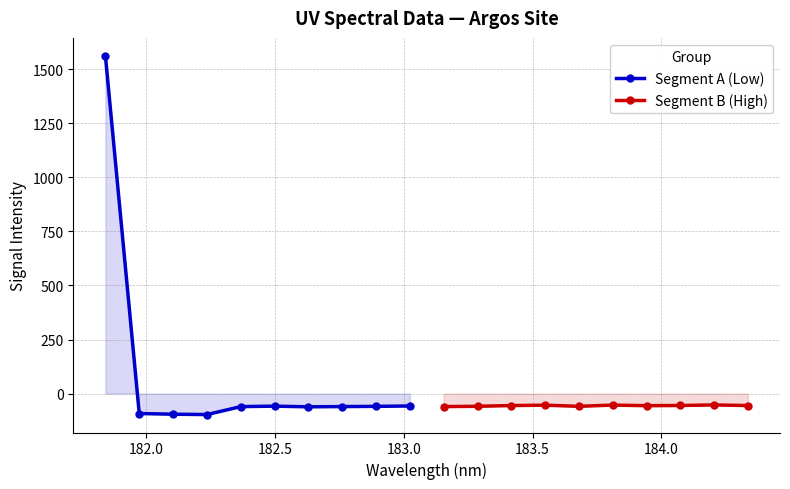

What is the difference between the maximum and minimum values in the Segment B (High) series?

7.6